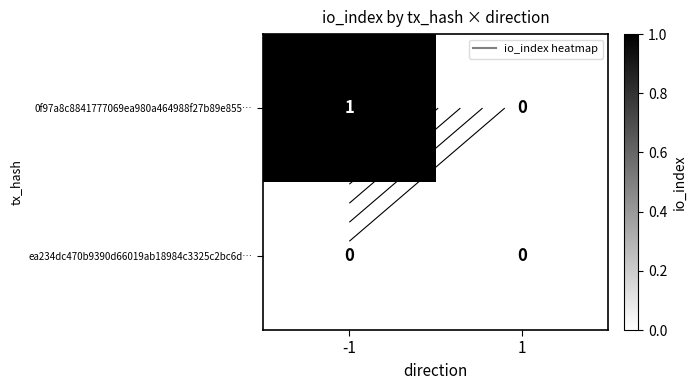

Between -1 and 1, which is larger?

-1